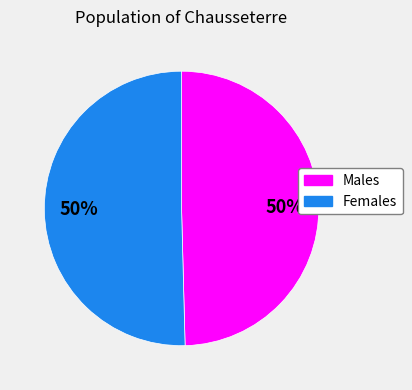

To the nearest percent, what is the average slice percentage?

50%